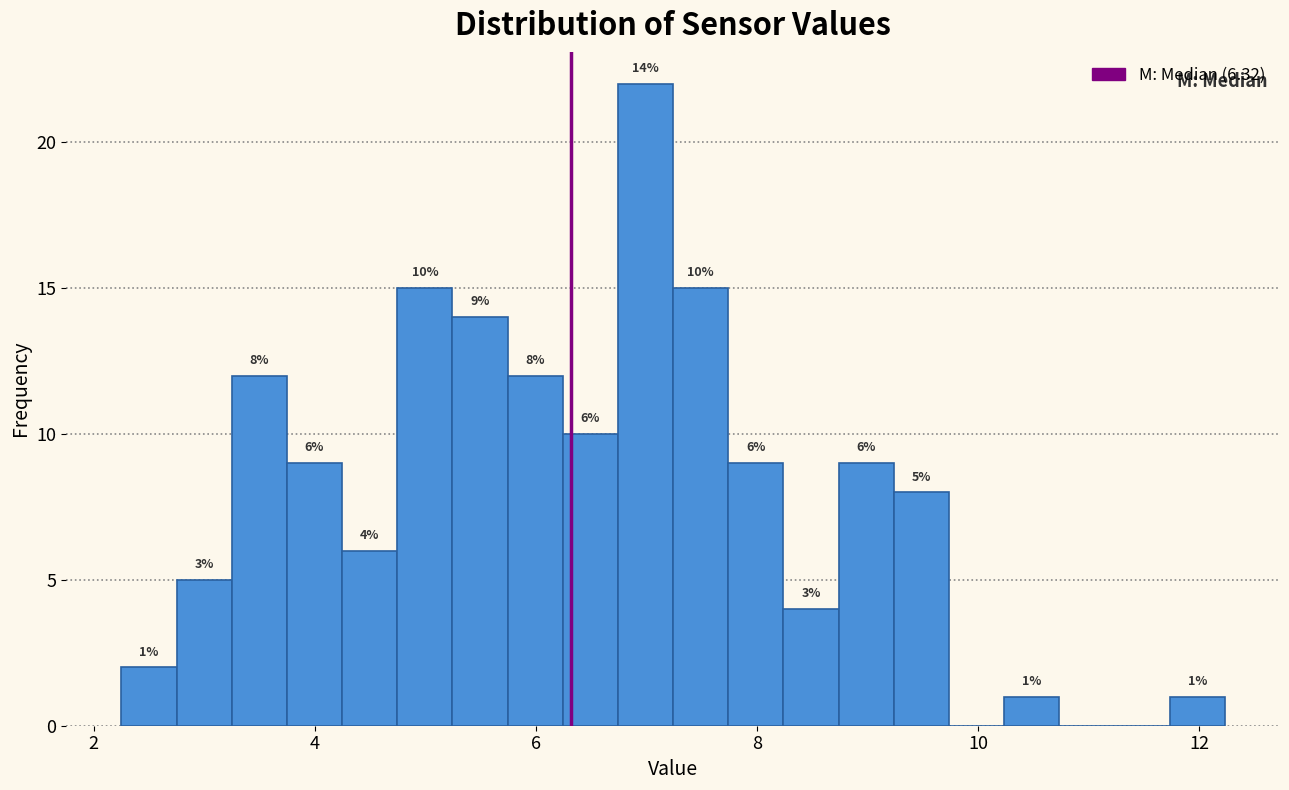

Read against the x-axis, roughly where is the centre of the tallest bar?

7.0